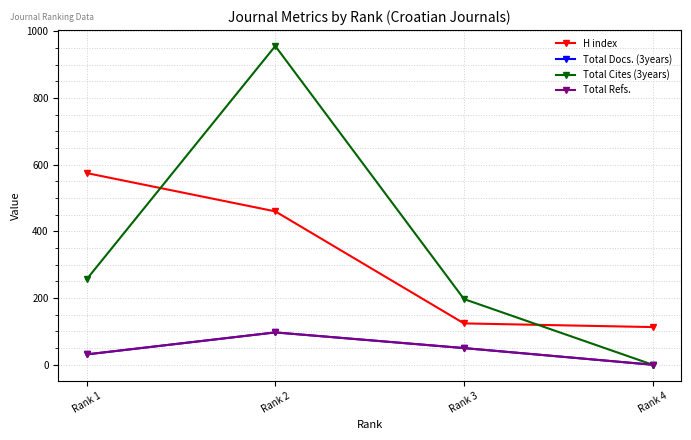

Reading left to right, list all the values displayed in this chart.

H index: Rank 1=575	Rank 2=460	Rank 3=124	Rank 4=113
Total Docs. (3years): Rank 1=31	Rank 2=97	Rank 3=50	Rank 4=0
Total Cites (3years): Rank 1=256	Rank 2=956	Rank 3=197	Rank 4=0
Total Refs.: Rank 1=31	Rank 2=97	Rank 3=50	Rank 4=0